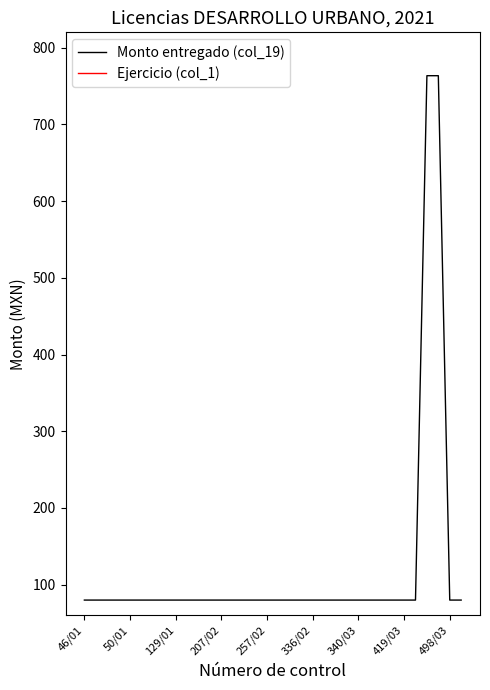

What is the label of the 11th point from the right?

23